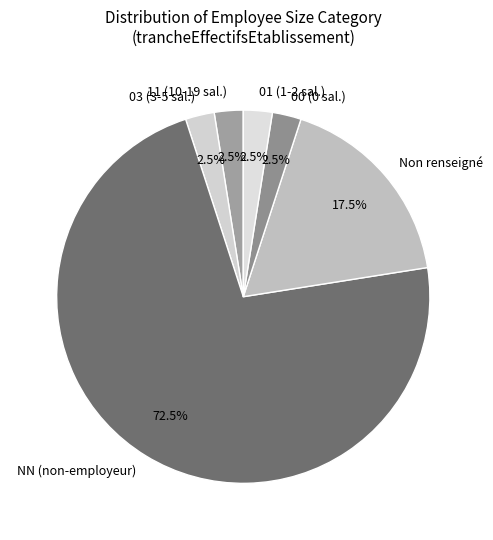

Is there a majority slice in this chart?

Yes